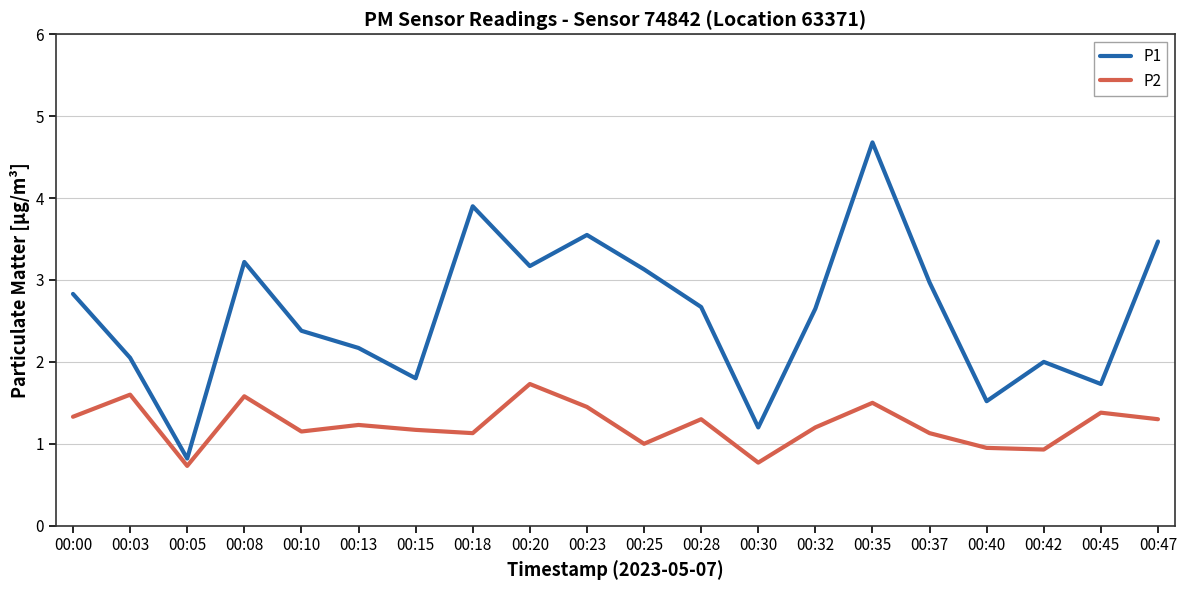

What are all the series names shown in the legend?

P1, P2